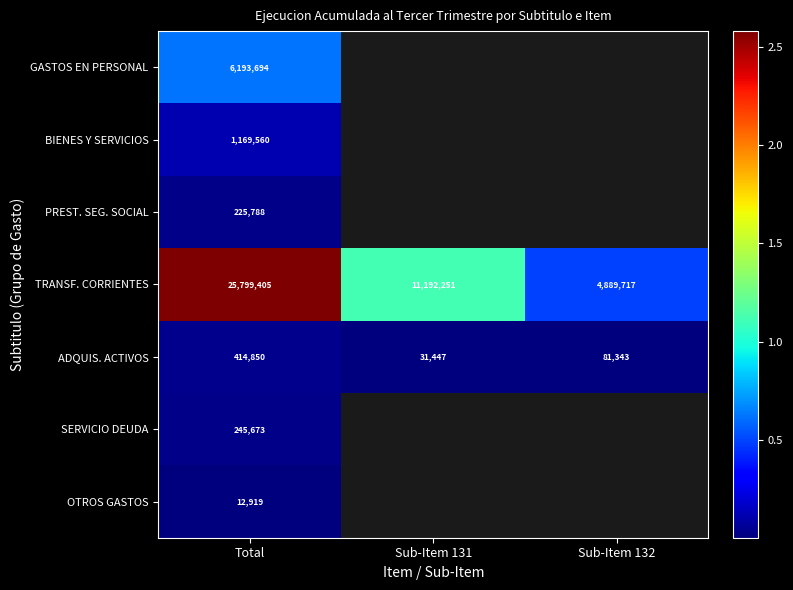

The value of BIENES Y SERVICIOS at Total is 1169560. True or false?

True